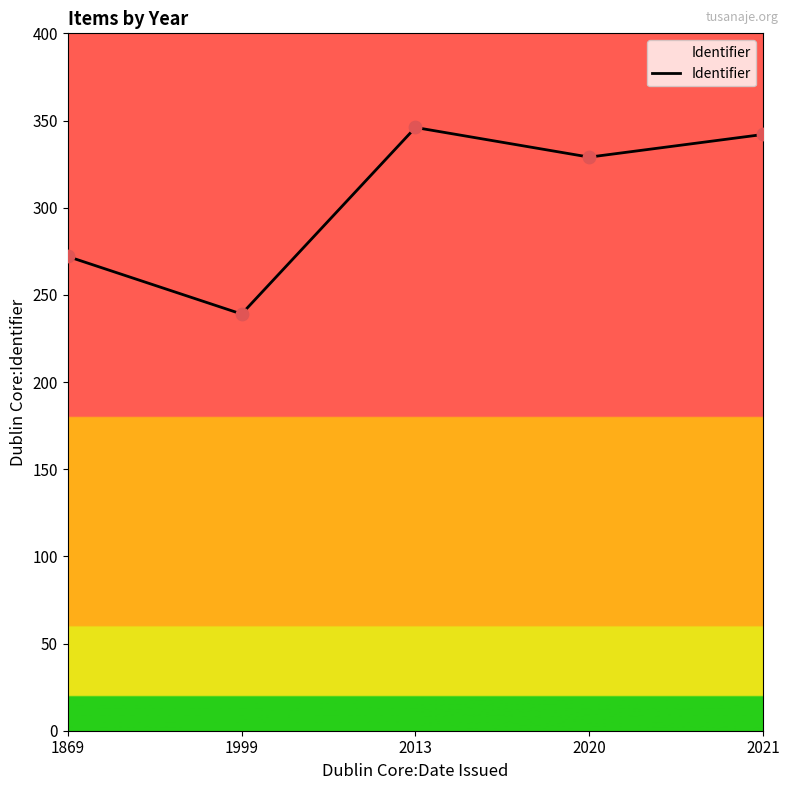

What is the change in value from 2013 to 2020?

-17